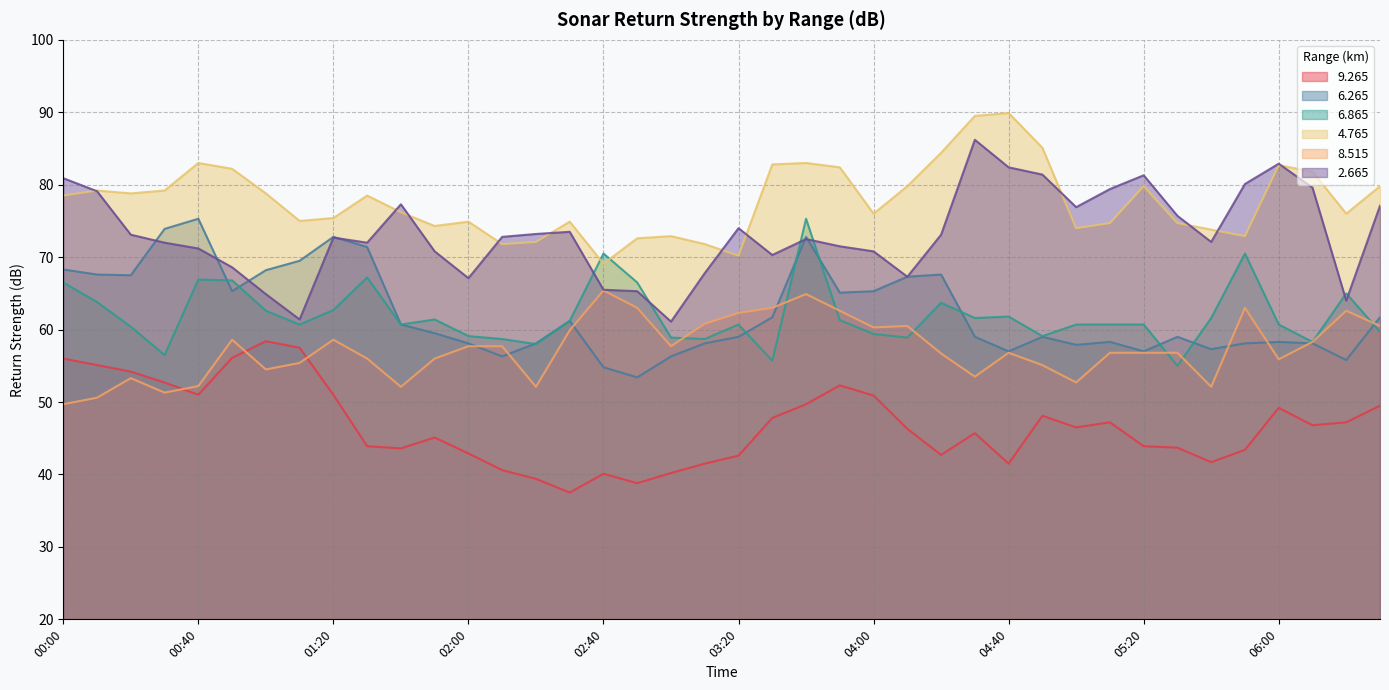

Reading left to right, list all the values displayed in this chart.

  9.265: 00:00=56.0	00:10=55.1	00:20=54.2	00:30=52.7	00:40=51.0	00:50=56.1	01:00=58.4	01:10=57.5	01:20=51.0	01:30=43.9	01:40=43.6	01:50=45.1	02:00=42.9	02:10=40.6	02:20=39.4	02:30=37.5	02:40=40.1	02:50=38.8	03:00=40.2	03:10=41.5	03:20=42.6	03:30=47.8	03:40=49.7	03:50=52.3	04:00=50.9	04:10=46.3	04:20=42.7	04:30=45.7	04:40=41.5	04:50=48.1	05:00=46.5	05:10=47.2	05:20=43.9	05:30=43.7	05:40=41.7	05:50=43.4	06:00=49.2	06:10=46.8	06:20=47.2	06:30=49.5
  6.265: 00:00=68.3	00:10=67.6	00:20=67.5	00:30=73.9	00:40=75.3	00:50=65.3	01:00=68.2	01:10=69.5	01:20=72.8	01:30=71.4	01:40=60.7	01:50=59.5	02:00=58.1	02:10=56.3	02:20=58.1	02:30=61.2	02:40=54.8	02:50=53.4	03:00=56.3	03:10=58.1	03:20=59.0	03:30=61.7	03:40=72.8	03:50=65.1	04:00=65.3	04:10=67.3	04:20=67.6	04:30=59.0	04:40=57.0	04:50=59.0	05:00=57.9	05:10=58.3	05:20=57.0	05:30=59.0	05:40=57.3	05:50=58.1	06:00=58.3	06:10=58.1	06:20=55.8	06:30=61.7
  6.865: 00:00=66.5	00:10=63.8	00:20=60.4	00:30=56.5	00:40=66.9	00:50=66.8	01:00=62.6	01:10=60.7	01:20=62.7	01:30=67.2	01:40=60.7	01:50=61.4	02:00=59.1	02:10=58.7	02:20=58.0	02:30=61.2	02:40=70.5	02:50=66.5	03:00=58.9	03:10=58.7	03:20=60.7	03:30=55.7	03:40=75.3	03:50=61.3	04:00=59.4	04:10=58.9	04:20=63.7	04:30=61.6	04:40=61.8	04:50=59.1	05:00=60.7	05:10=60.7	05:20=60.7	05:30=55.0	05:40=61.6	05:50=70.5	06:00=60.7	06:10=58.3	06:20=65.0	06:30=59.7
  4.765: 00:00=78.5	00:10=79.2	00:20=78.8	00:30=79.2	00:40=83.0	00:50=82.2	01:00=78.8	01:10=75.0	01:20=75.4	01:30=78.5	01:40=76.2	01:50=74.3	02:00=74.9	02:10=71.8	02:20=72.1	02:30=74.9	02:40=69.1	02:50=72.6	03:00=72.9	03:10=71.8	03:20=70.2	03:30=82.8	03:40=83.0	03:50=82.4	04:00=76.0	04:10=79.8	04:20=84.4	04:30=89.5	04:40=89.9	04:50=85.1	05:00=74.0	05:10=74.7	05:20=79.8	05:30=74.7	05:40=73.8	05:50=72.9	06:00=82.7	06:10=81.8	06:20=76.0	06:30=79.8
  8.515: 00:00=49.7	00:10=50.6	00:20=53.3	00:30=51.3	00:40=52.2	00:50=58.6	01:00=54.5	01:10=55.4	01:20=58.6	01:30=56.0	01:40=52.1	01:50=56.0	02:00=57.7	02:10=57.7	02:20=52.1	02:30=59.9	02:40=65.4	02:50=63.0	03:00=57.7	03:10=60.8	03:20=62.3	03:30=63.0	03:40=64.9	03:50=62.6	04:00=60.3	04:10=60.5	04:20=56.7	04:30=53.5	04:40=56.8	04:50=55.1	05:00=52.7	05:10=56.8	05:20=56.8	05:30=56.8	05:40=52.1	05:50=63.0	06:00=55.9	06:10=58.3	06:20=62.6	06:30=60.5
  2.665: 00:00=80.9	00:10=79.1	00:20=73.1	00:30=72.0	00:40=71.2	00:50=68.6	01:00=64.9	01:10=61.4	01:20=72.7	01:30=72.0	01:40=77.3	01:50=70.8	02:00=67.1	02:10=72.8	02:20=73.2	02:30=73.5	02:40=65.5	02:50=65.3	03:00=61.1	03:10=67.8	03:20=74.0	03:30=70.3	03:40=72.5	03:50=71.5	04:00=70.8	04:10=67.3	04:20=73.1	04:30=86.2	04:40=82.4	04:50=81.4	05:00=76.9	05:10=79.4	05:20=81.3	05:30=75.7	05:40=72.1	05:50=80.1	06:00=82.9	06:10=79.6	06:20=64.0	06:30=77.1